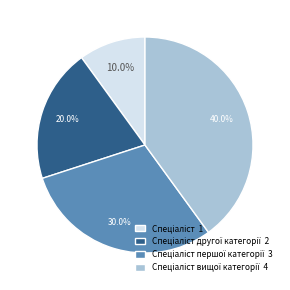

Is there any slice that represents more than half of the pie?

No